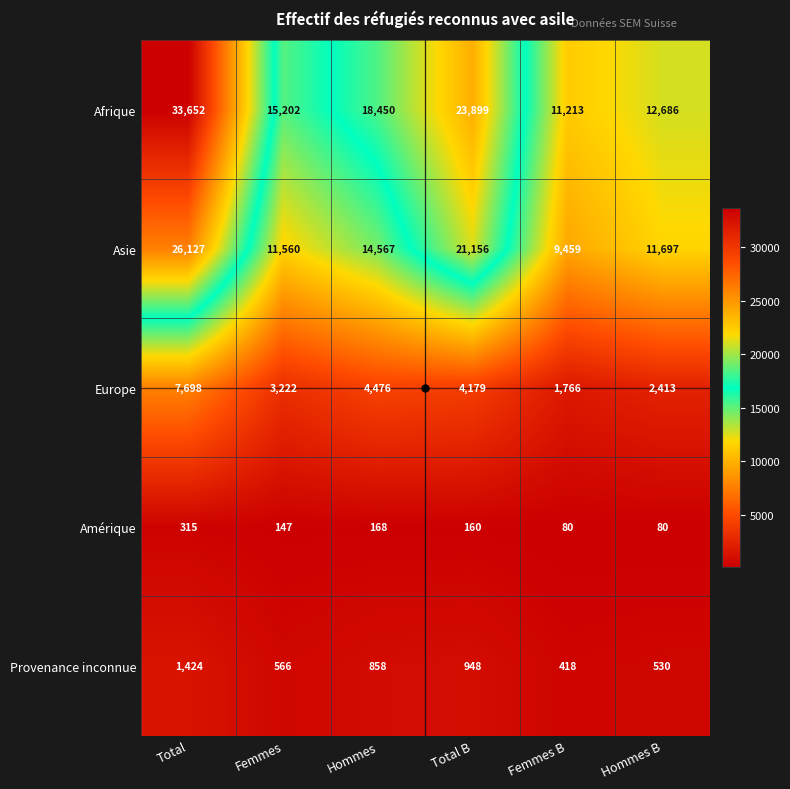

What is the difference between the highest and lowest values at Total B?

23739